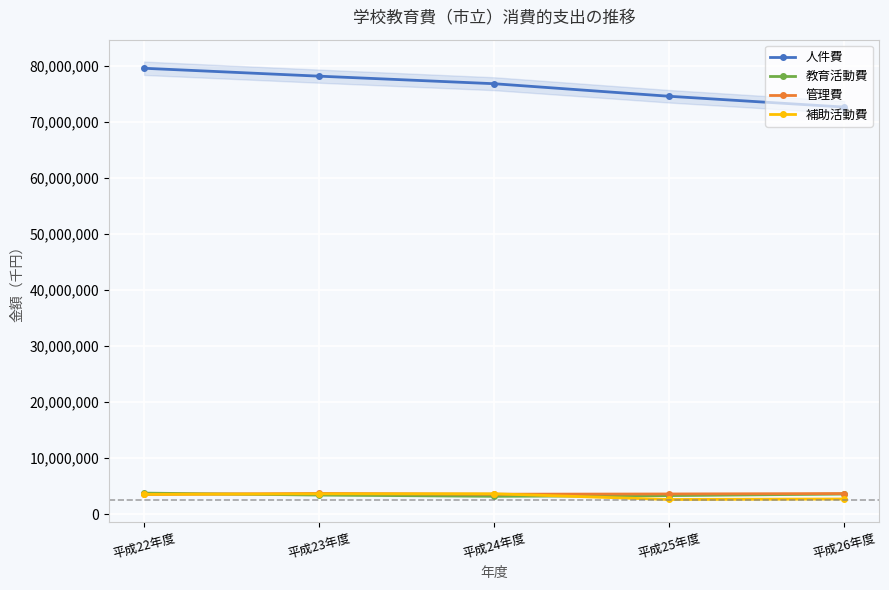

What is the difference between the highest and lowest values at 平成25年度?

71977801.4